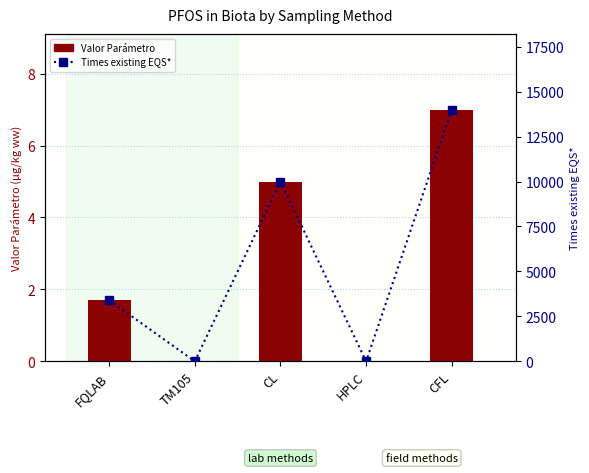

At which label is Valor Parámetro closest to 3?

FQLAB